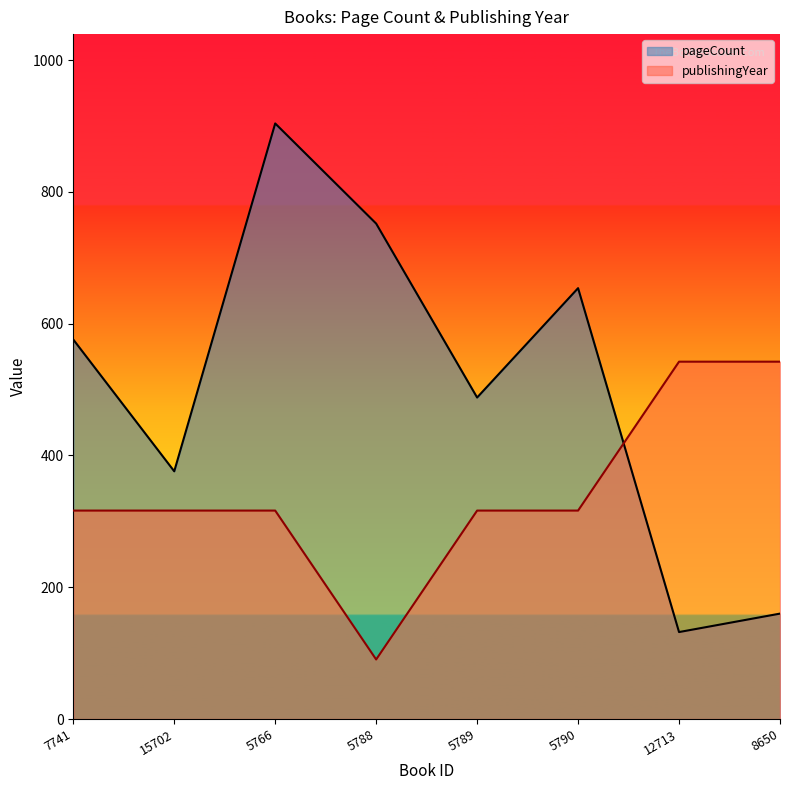

What is the smallest value displayed?

90.4